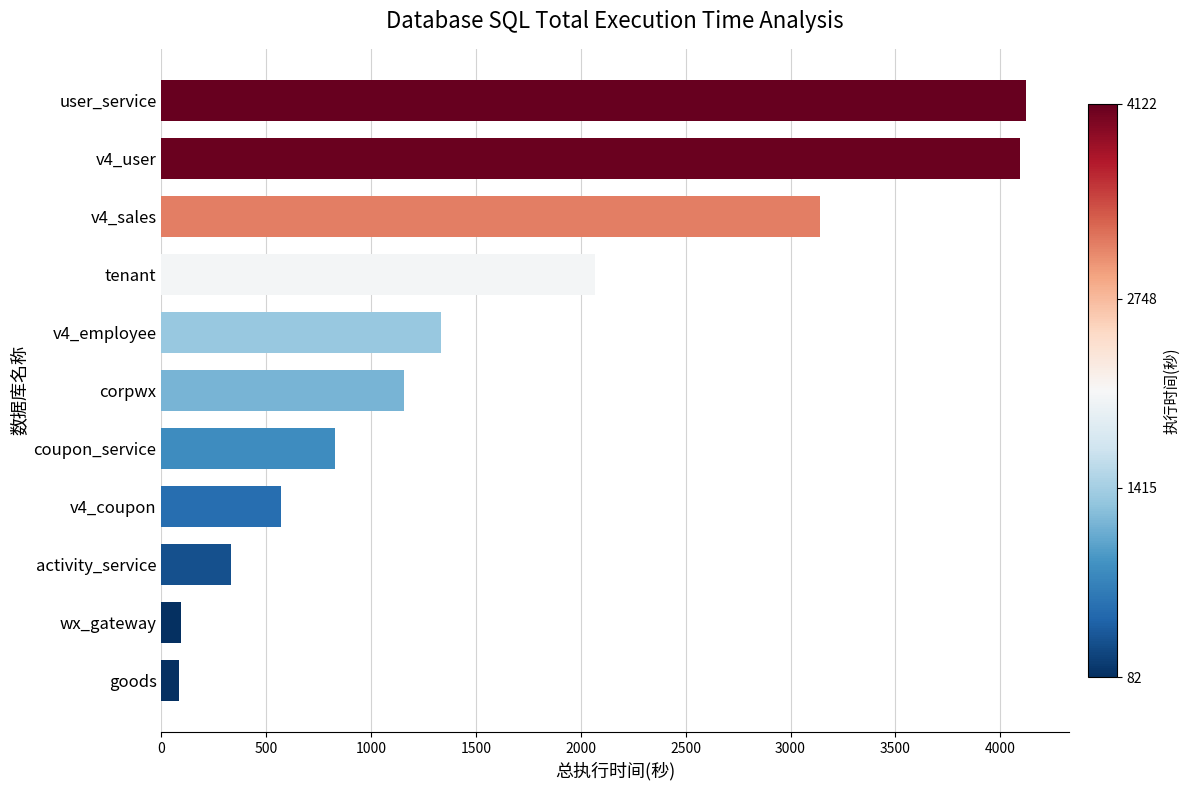

What is the average value?

1620